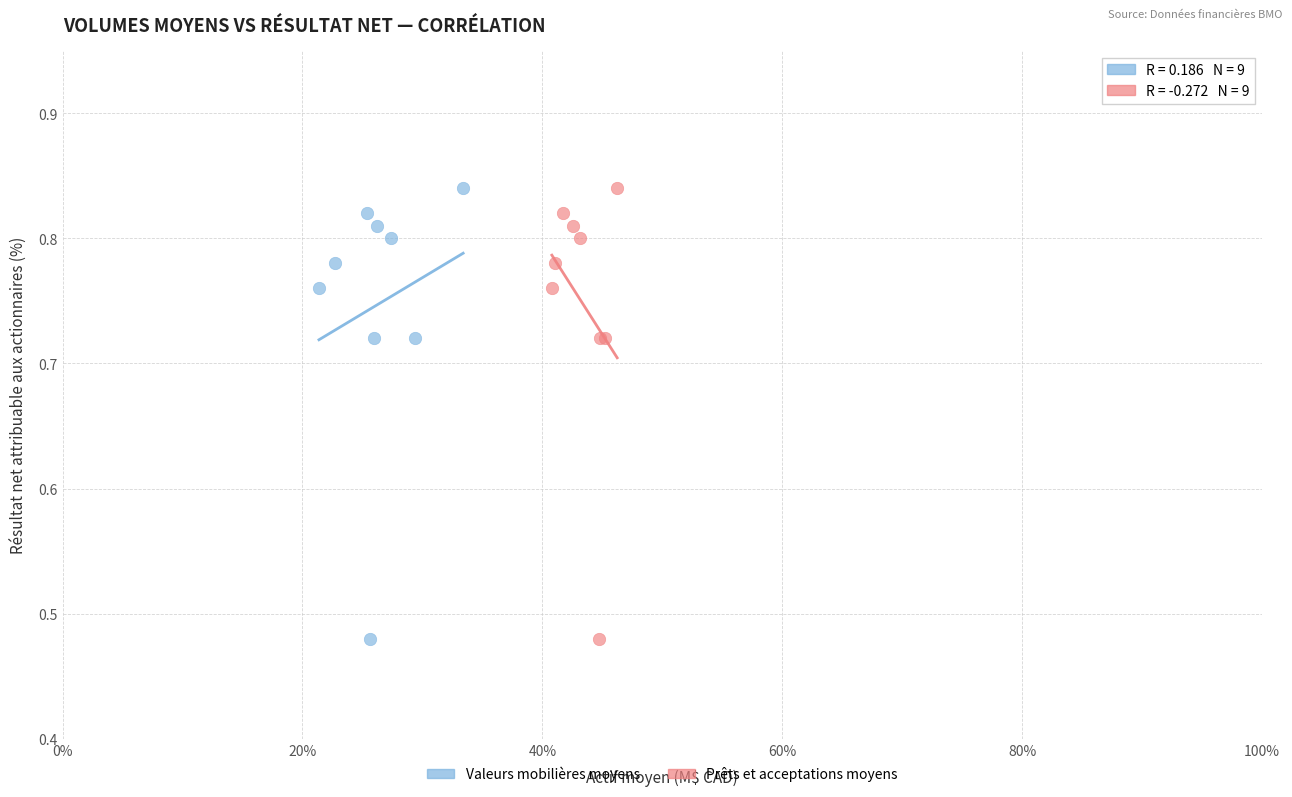

What are all the series names shown in the legend?

Valeurs mobilières moyens, Prêts et acceptations moyens